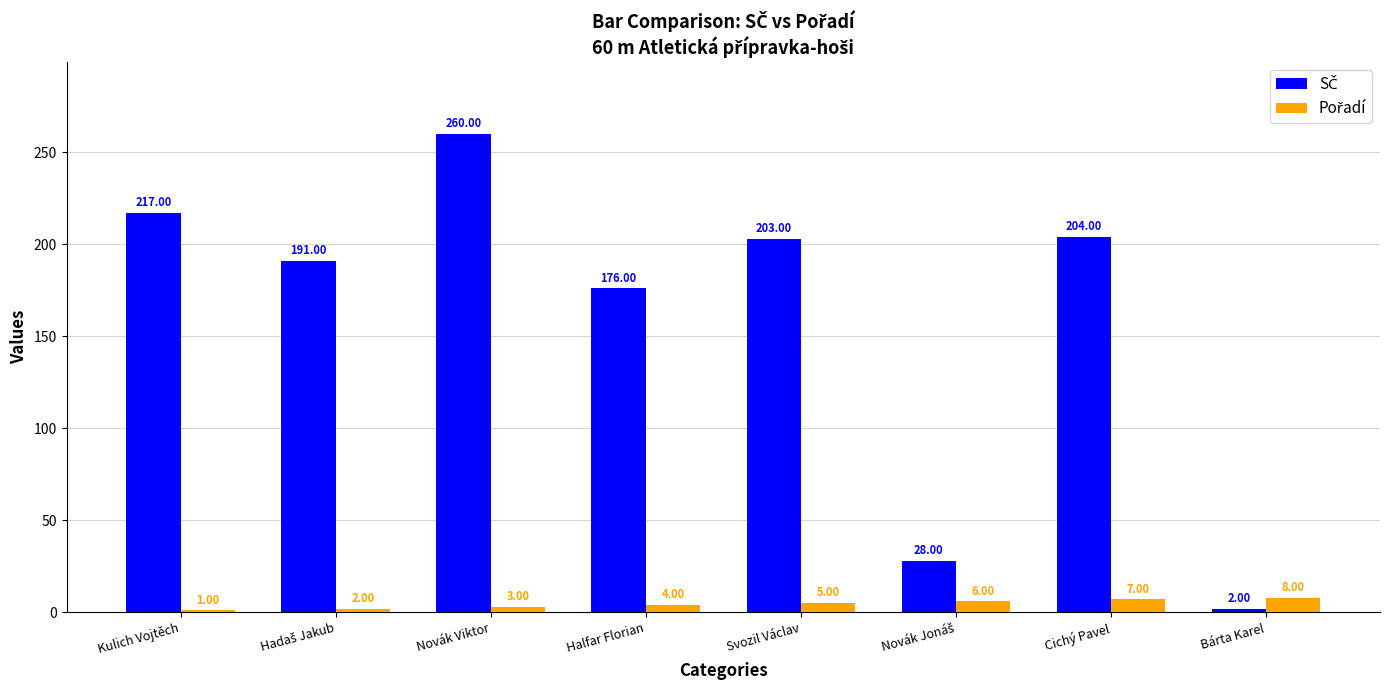

What is the total value across all series at Cichý Pavel?

211